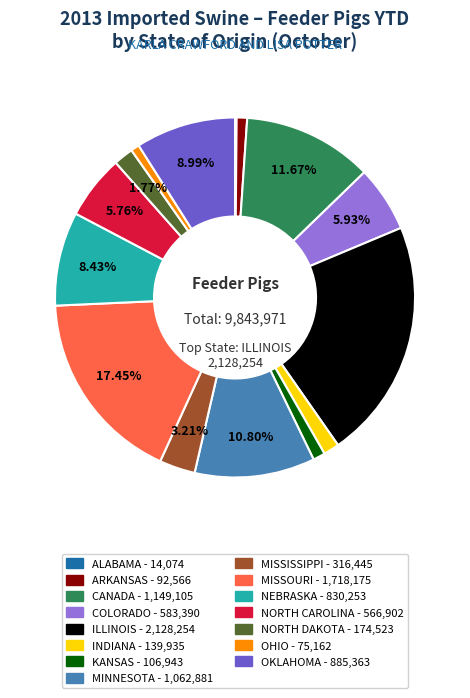

Which slice is the largest?

ILLINOIS